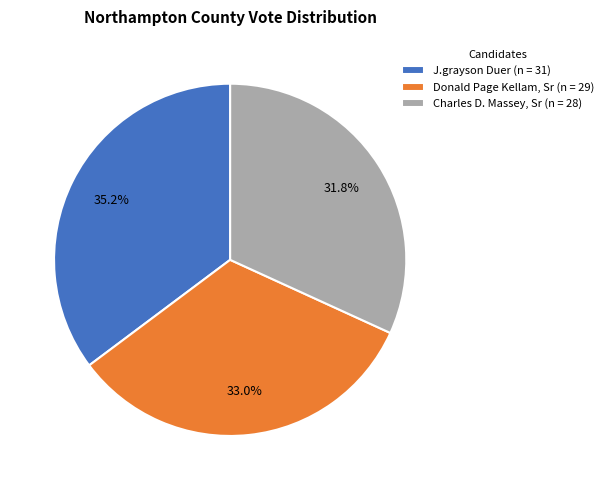

Is there any slice that represents more than half of the pie?

No